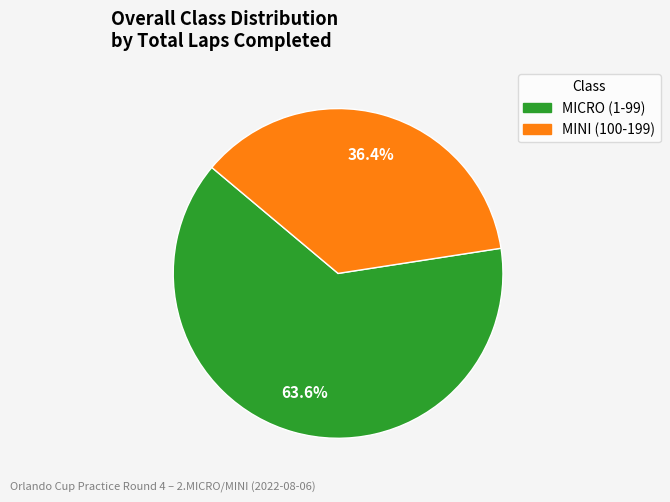

Approximately how many times larger is the value at MICRO (1-99) compared to MINI (100-199)?

1.7